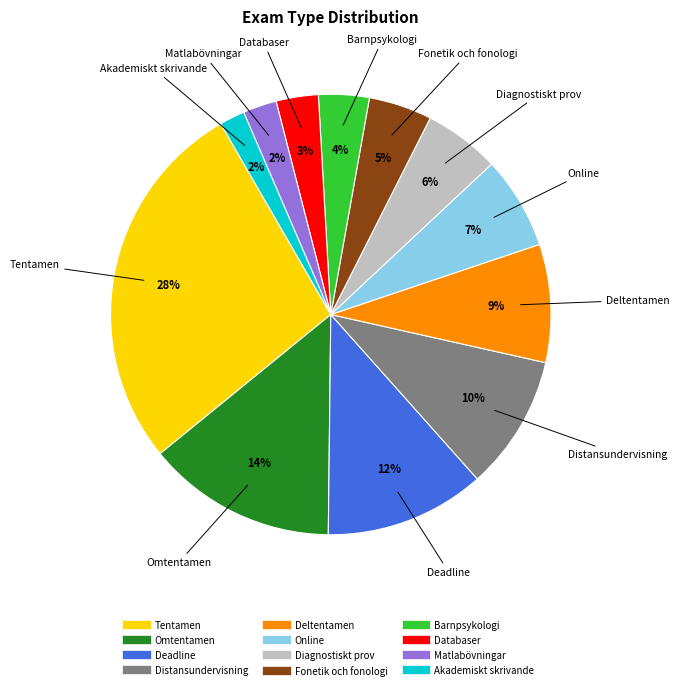

To the nearest percent, what percentage of the pie is Omtentamen?

14%